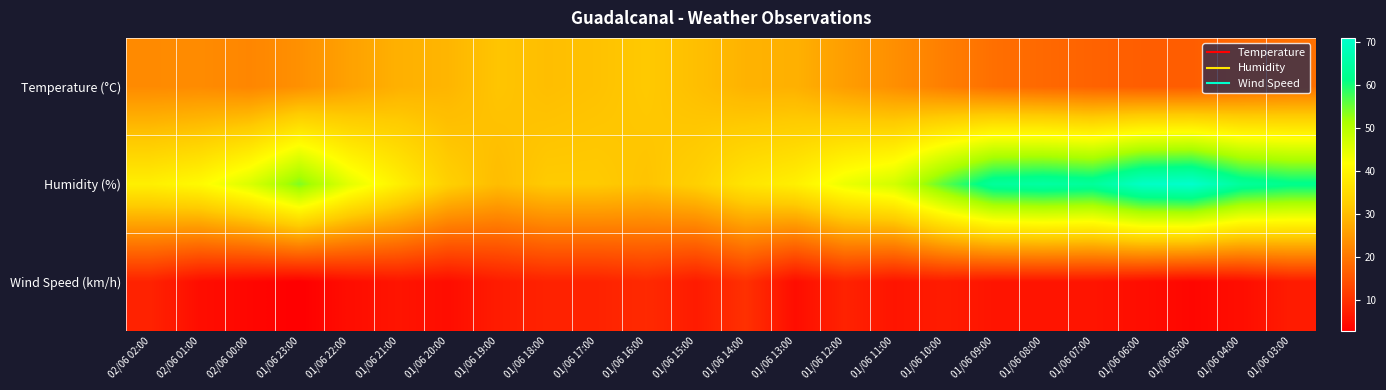

Rank the series by their average value, from highest to lowest.

Humidity (%), Temperature (°C), Wind Speed (km/h)